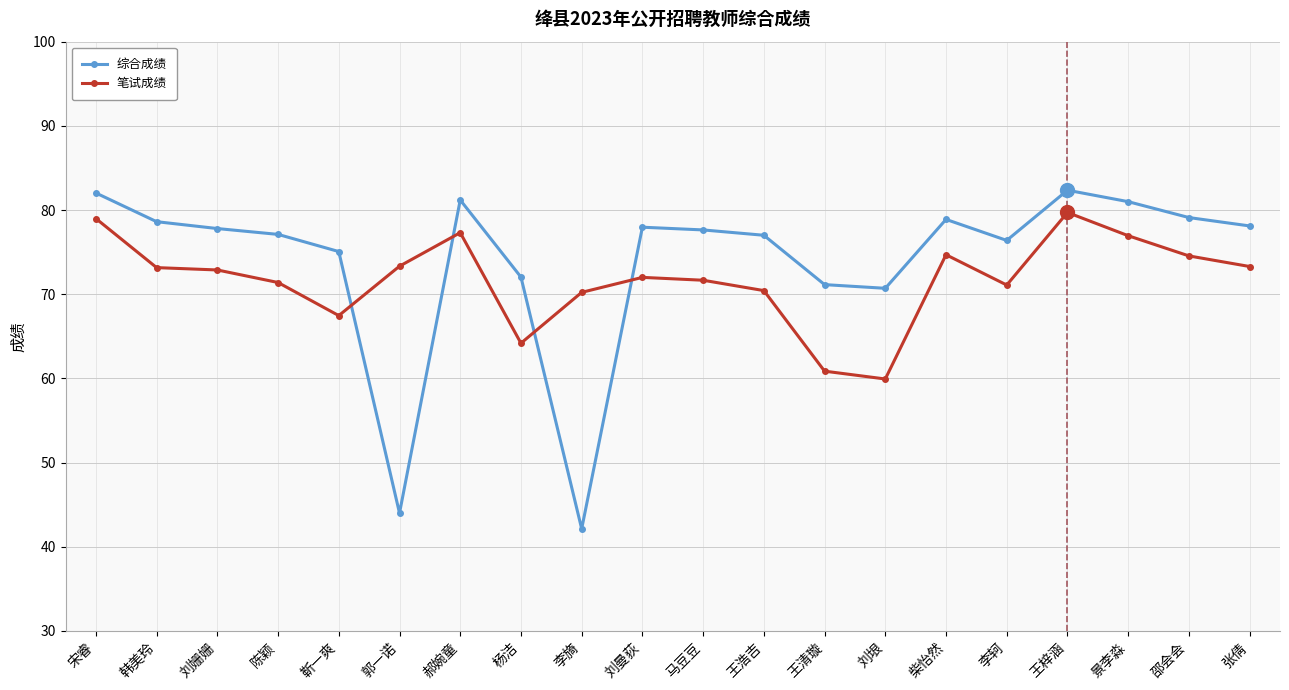

Is this an area chart (filled region under the line)?

No